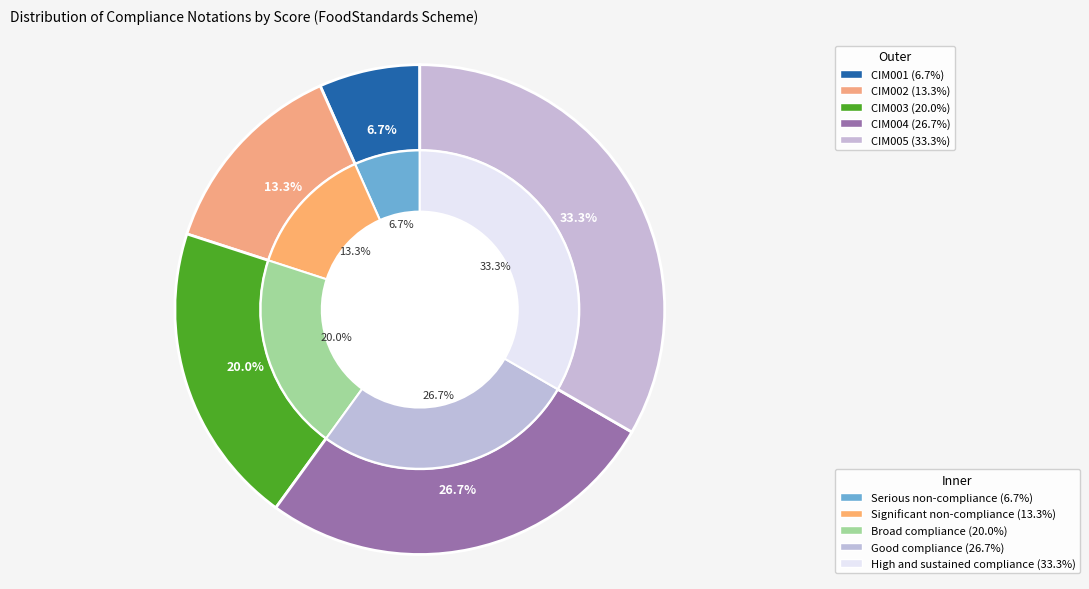

Which has a higher value, CIM003 or CIM005?

CIM005